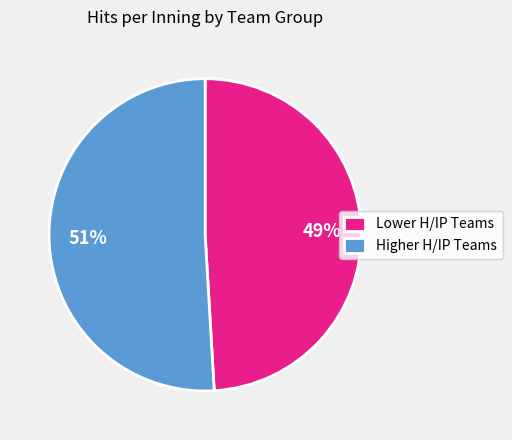

Is there any slice that represents more than half of the pie?

Yes